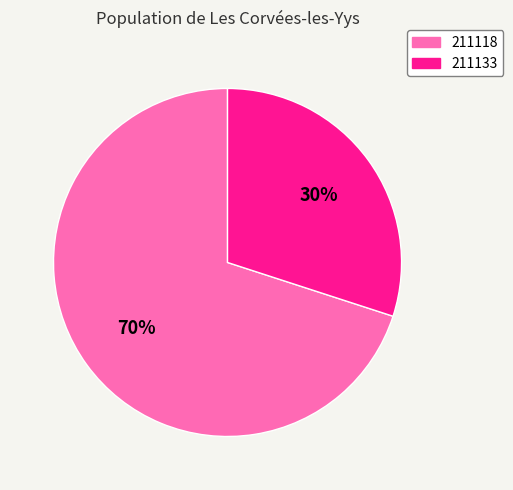

How many slices are in this pie chart?

2